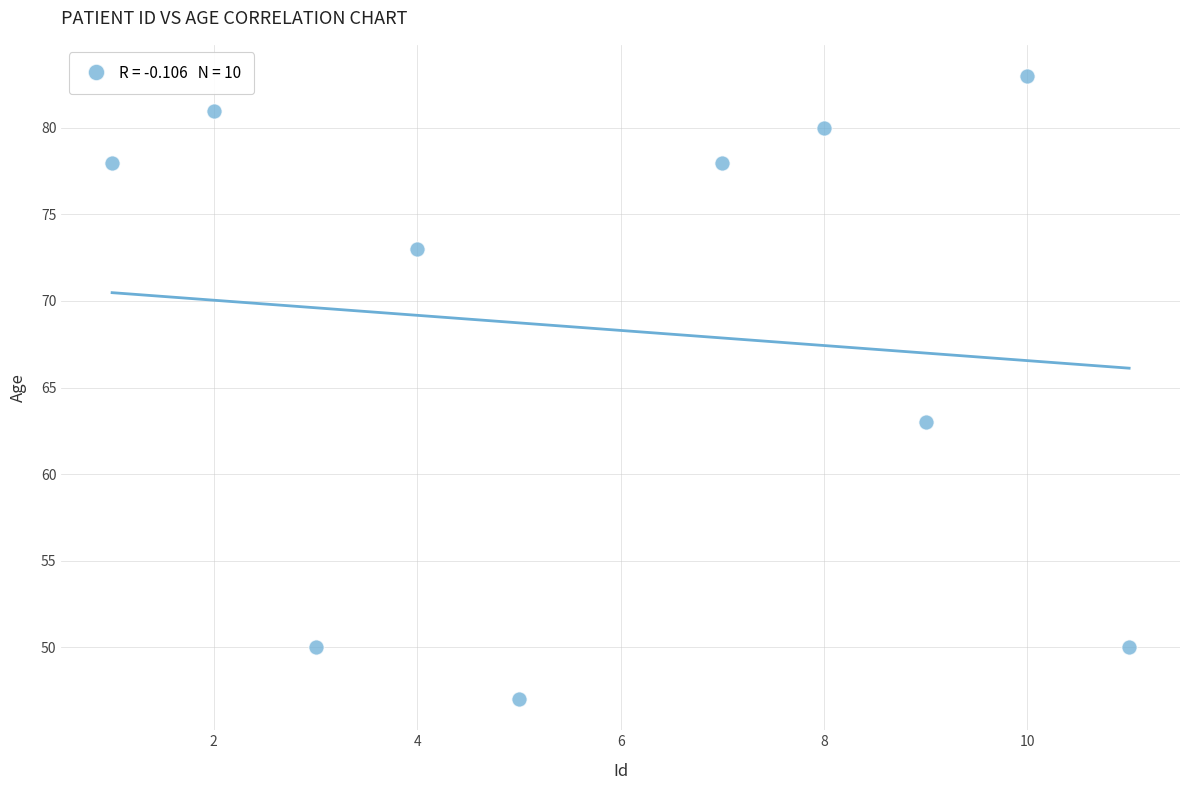

What is the average Y value?

68